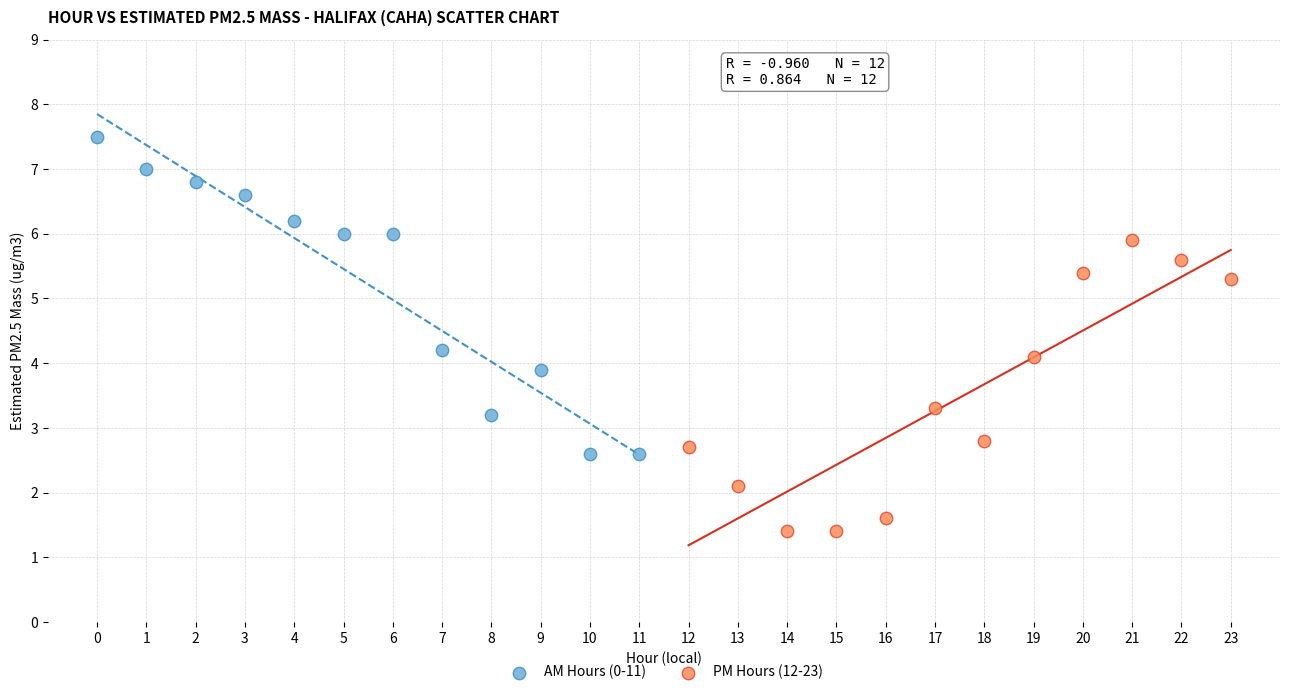

Which series contains the lowest Y value?

PM Hours (12-23)